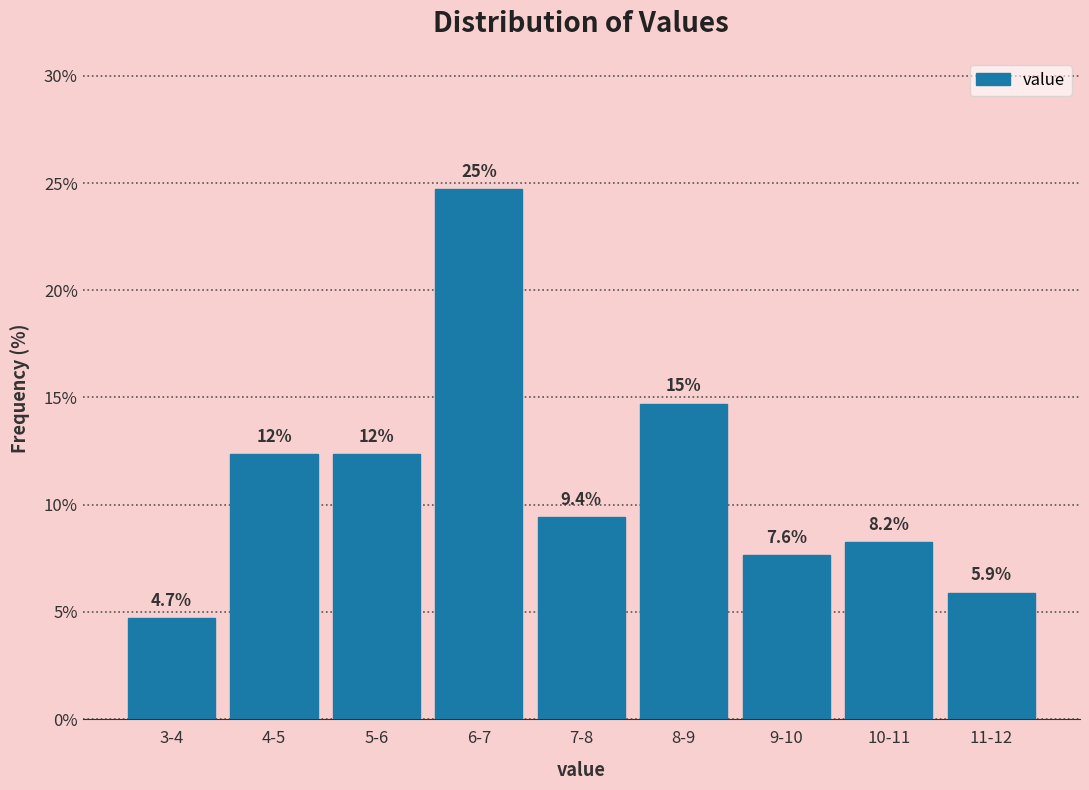

Reading left to right, what are all the values shown in this chart?

4.7	12.4	12.4	24.7	9.4	14.7	7.6	8.2	5.9